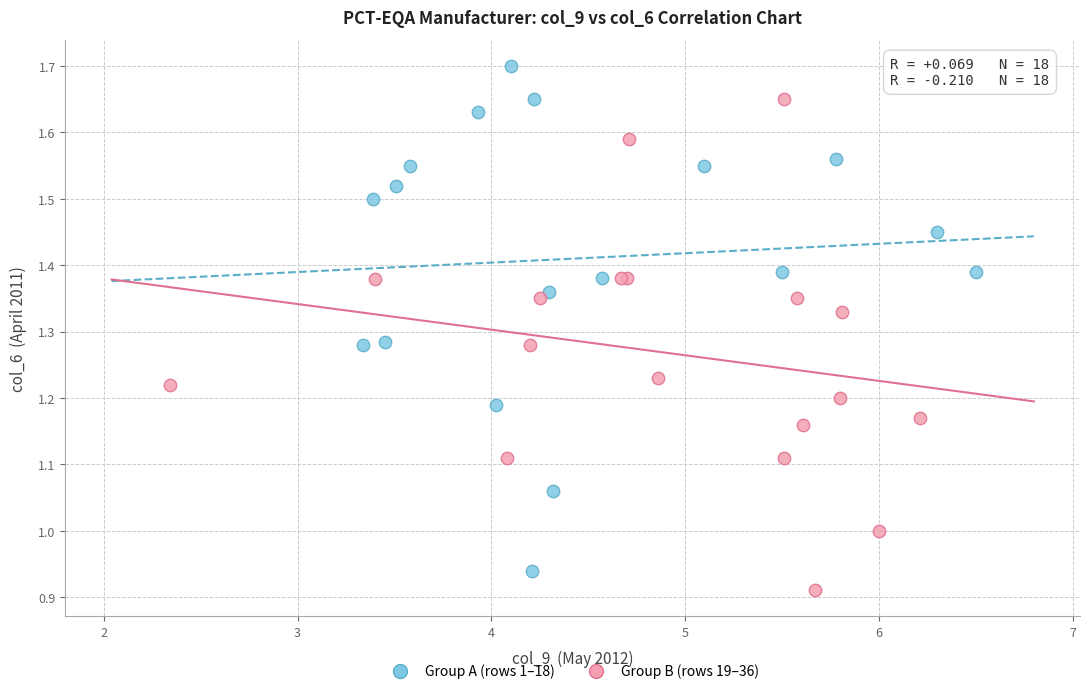

Which series reaches the maximum Y coordinate?

Group A (rows 1–18)